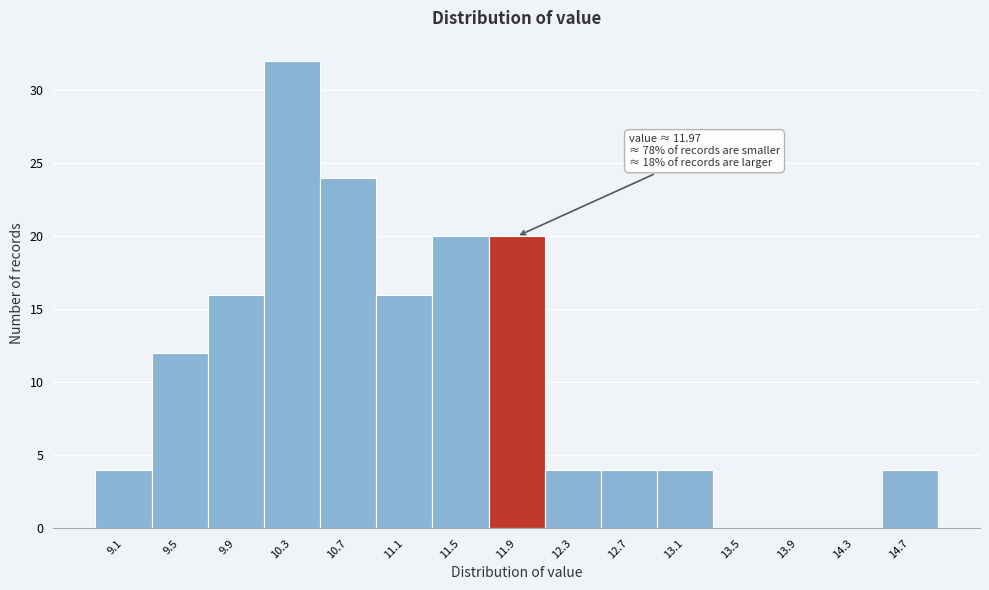

Reading left to right, list all the values displayed in this chart.

9.1=4	9.5=12	9.9=16	10.3=32	10.7=24	11.1=16	11.5=20	11.9=20	12.3=4	12.7=4	13.1=4	13.5=0	13.9=0	14.3=0	14.7=4